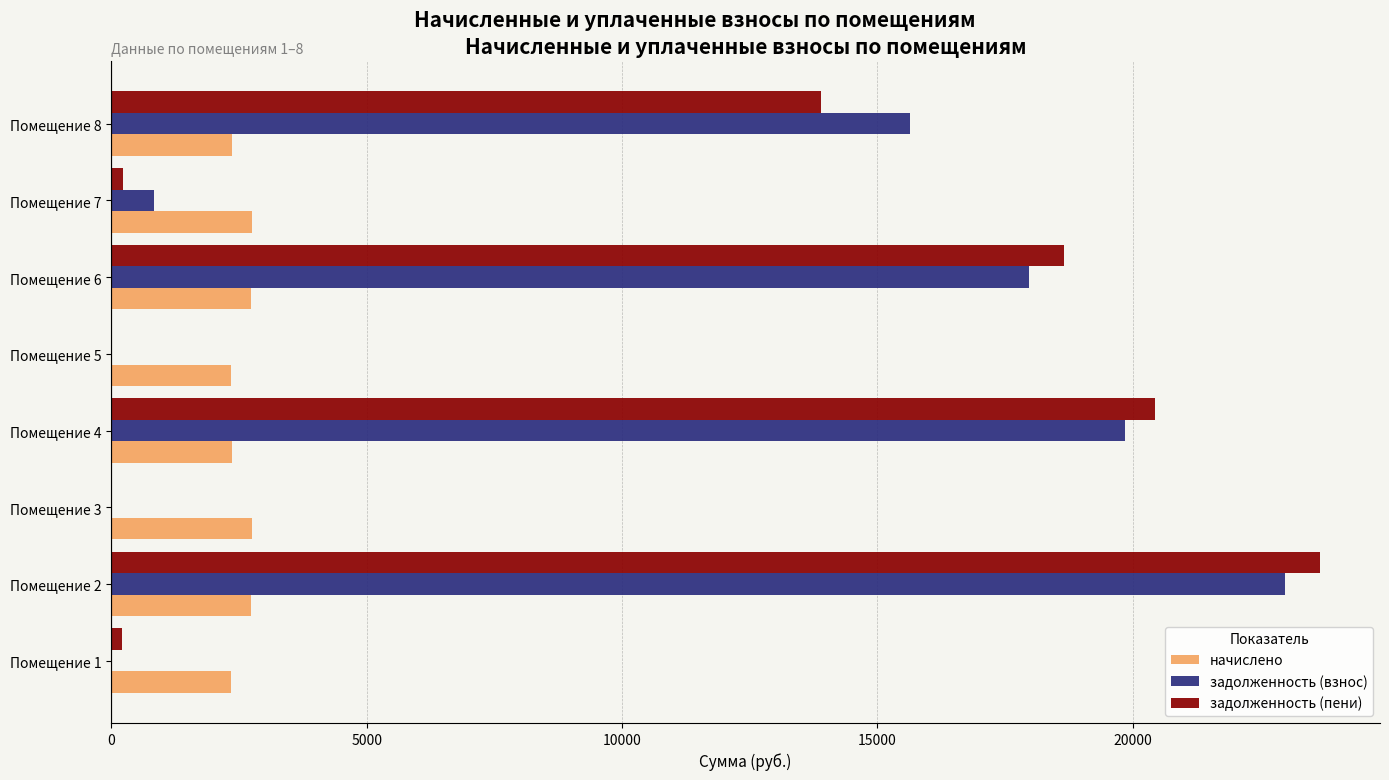

Between Помещение 5 and Помещение 6, which series saw the biggest shift?

задолженность (пени)